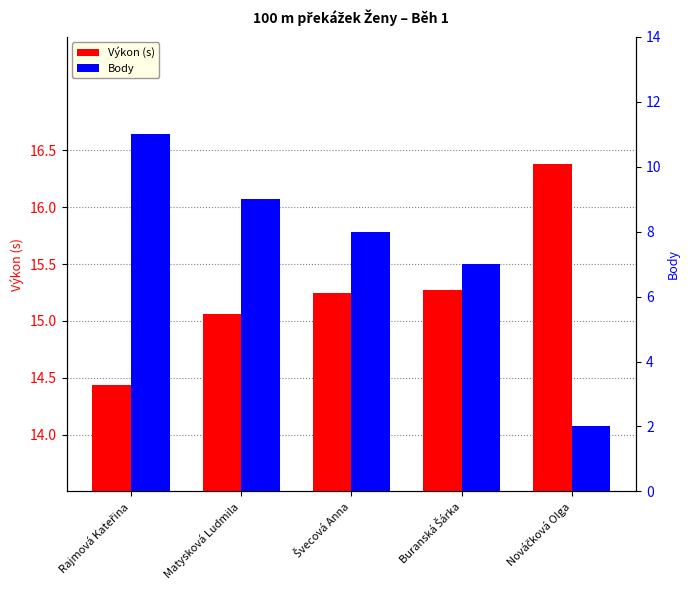

Where is Body nearest to the value 6?

Buranská Šárka